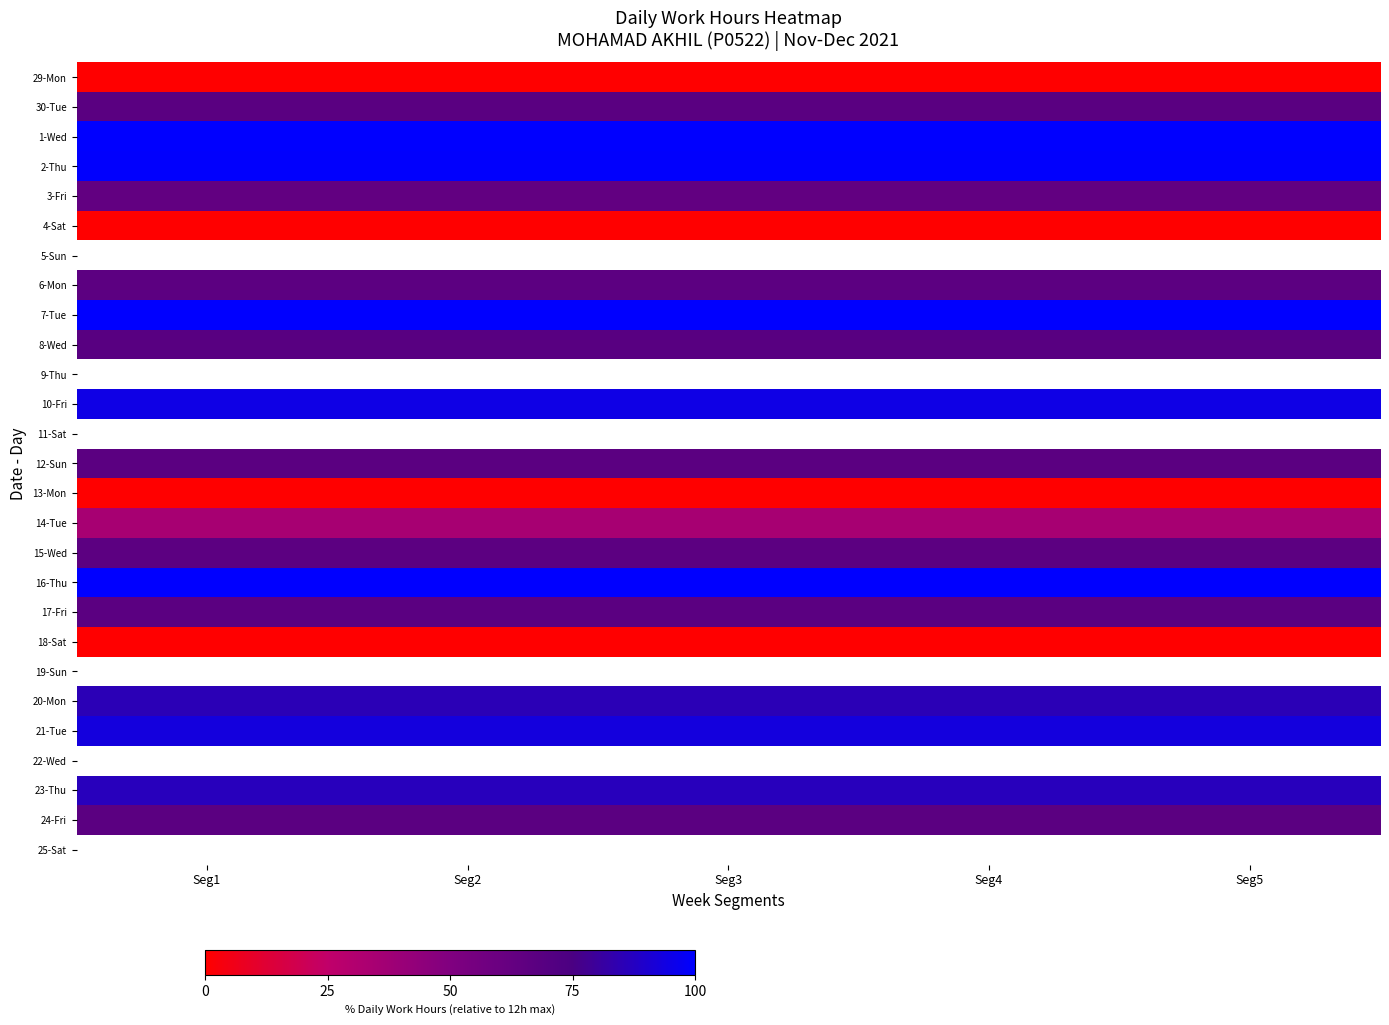

What is the difference between the highest and lowest values at Seg2?

101.5